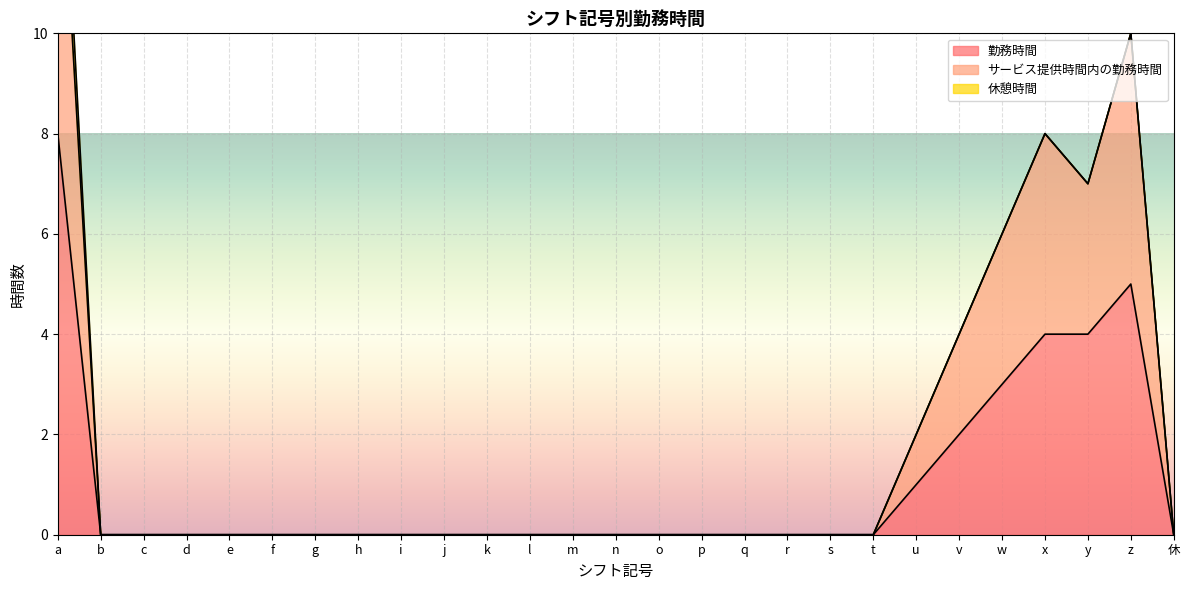

What position from the left is o?

15